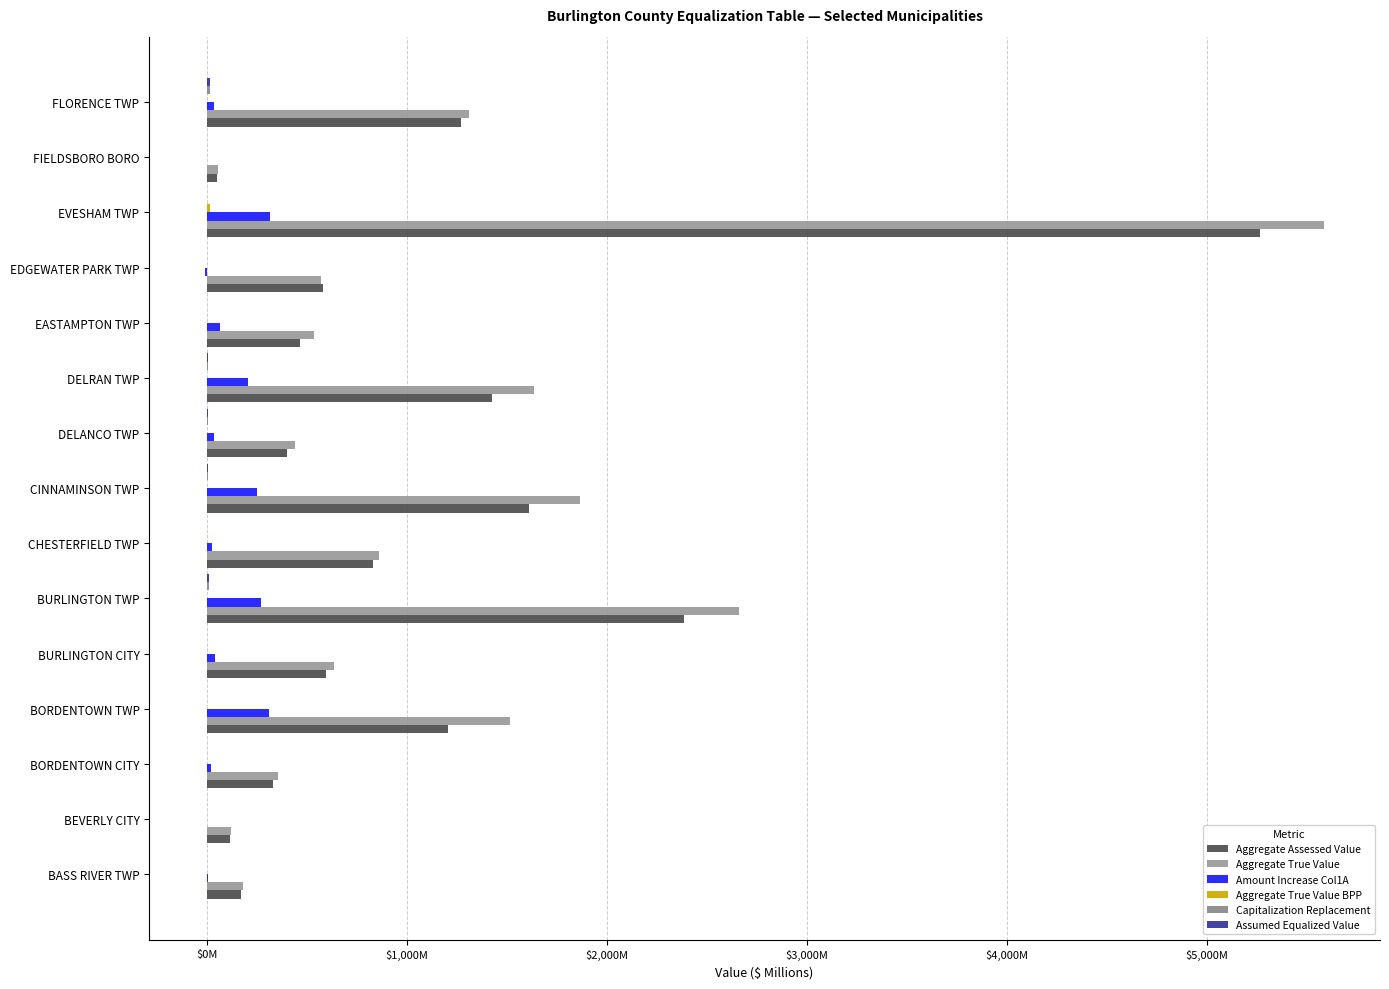

How many bars are there in each group?

6